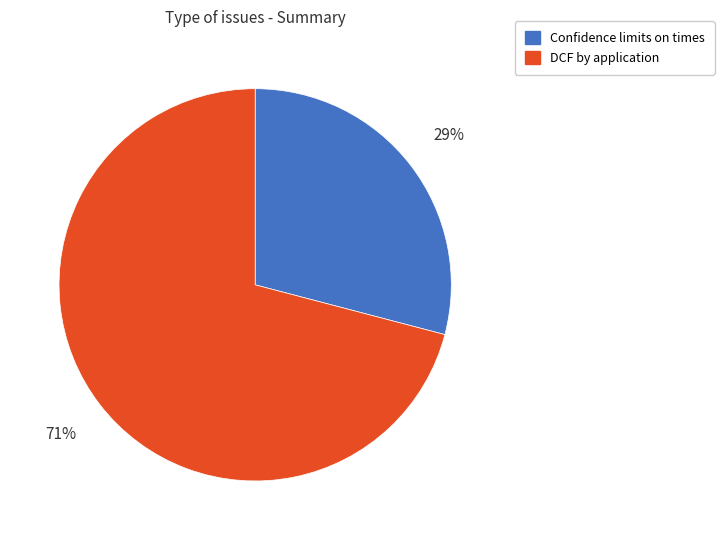

Does any single category account for the majority?

Yes